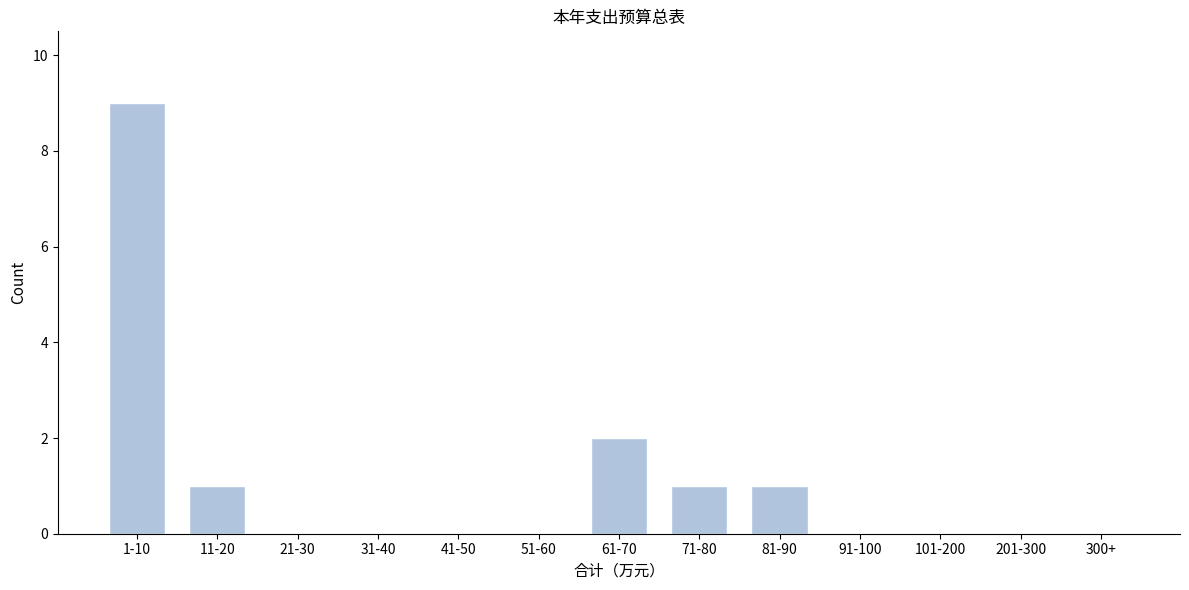

Reading left to right, list all the values displayed in this chart.

1-10=9	11-20=1	21-30=0	31-40=0	41-50=0	51-60=0	61-70=2	71-80=1	81-90=1	91-100=0	101-200=0	201-300=0	300+=0